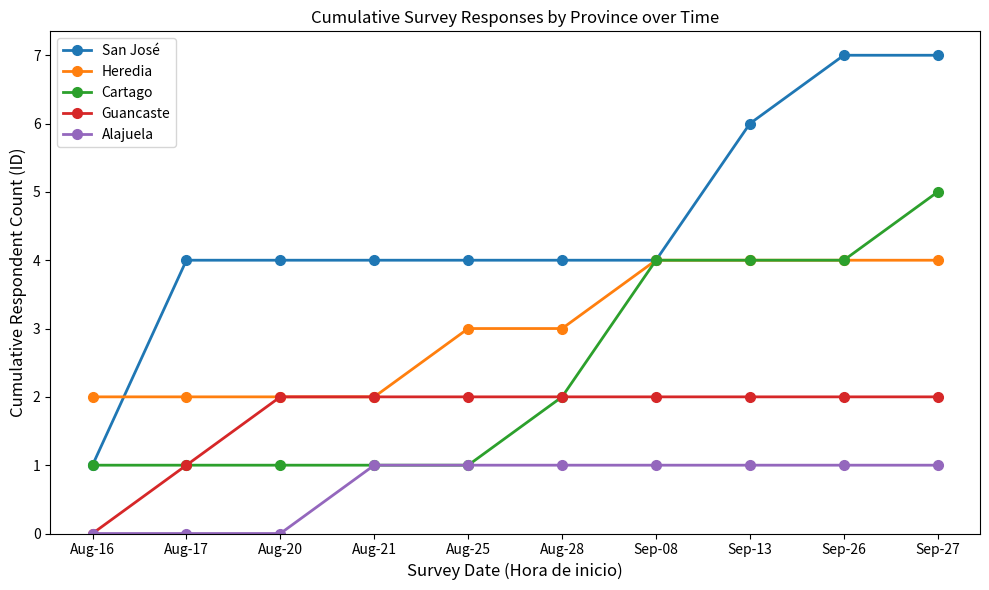

Rank the series by their maximum value, from highest to lowest.

San José, Cartago, Heredia, Guancaste, Alajuela